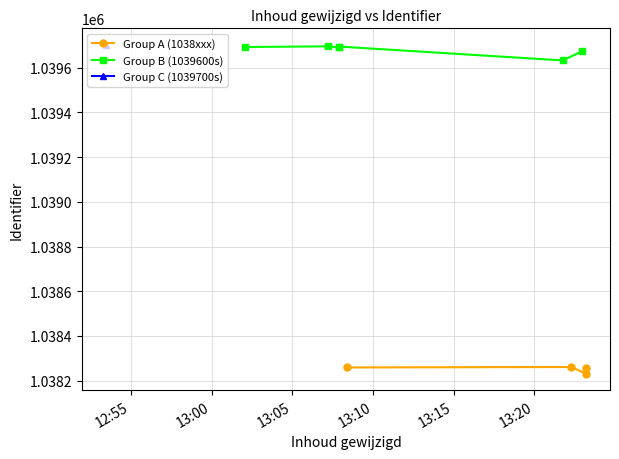

True or false: the data shows 573191 at 2015-01-06 13:07:12.

False